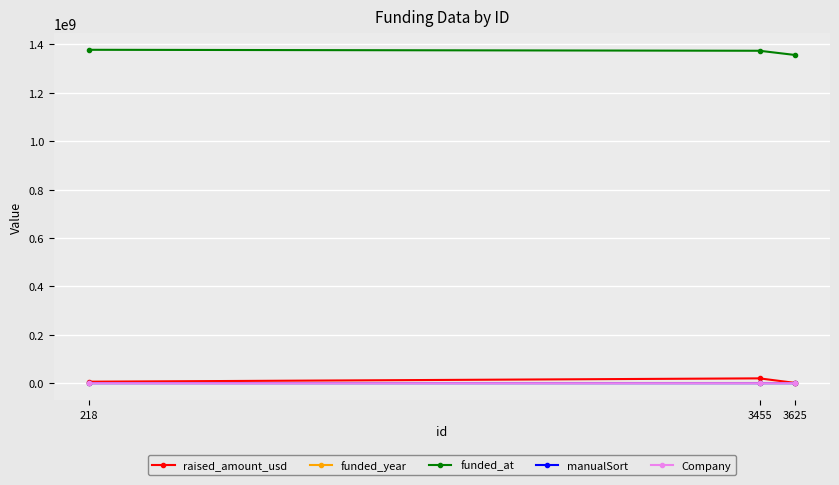

What is the value of the Company point at the 2nd from the left?

313